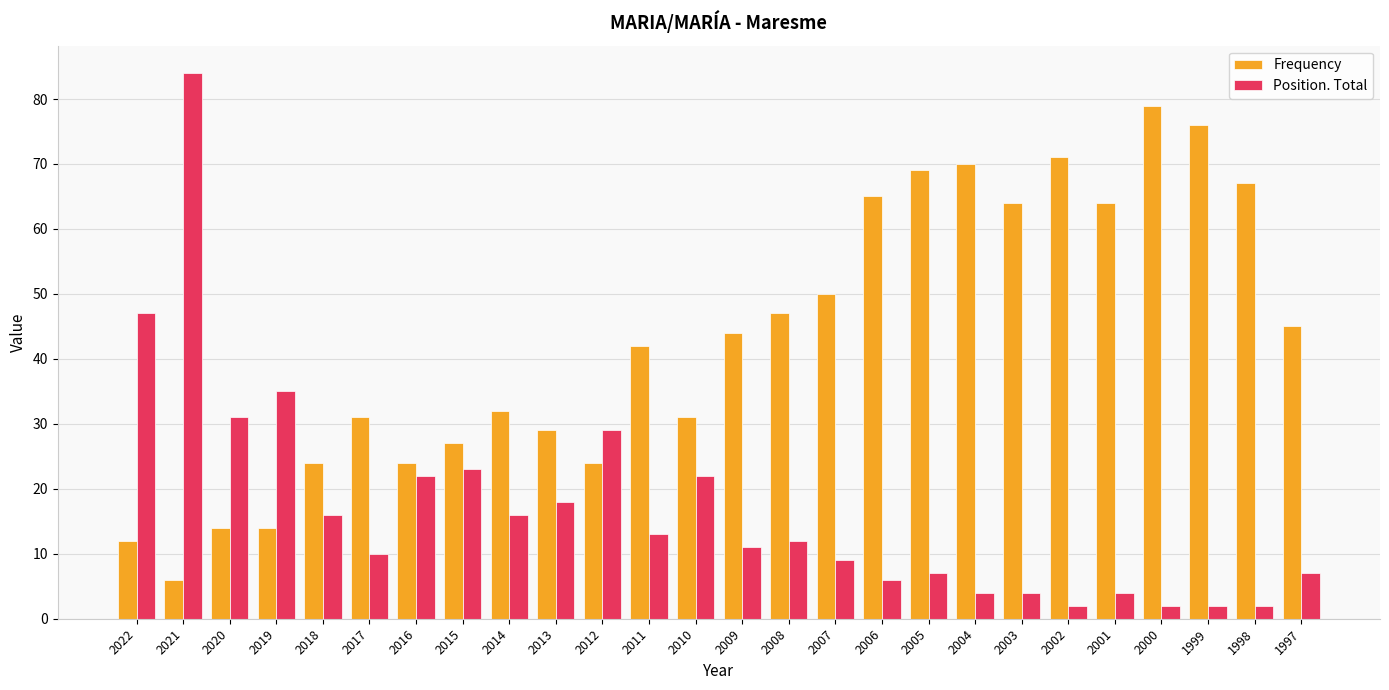

Which category has the highest value across all series?

2021